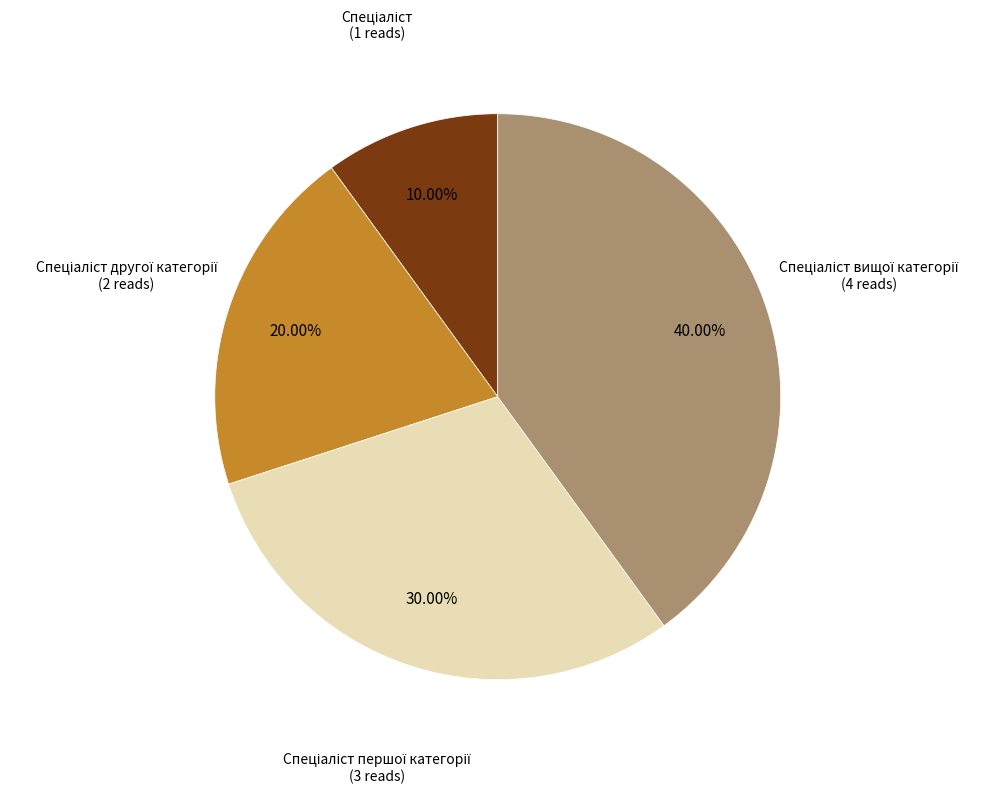

Does any single category account for the majority?

No